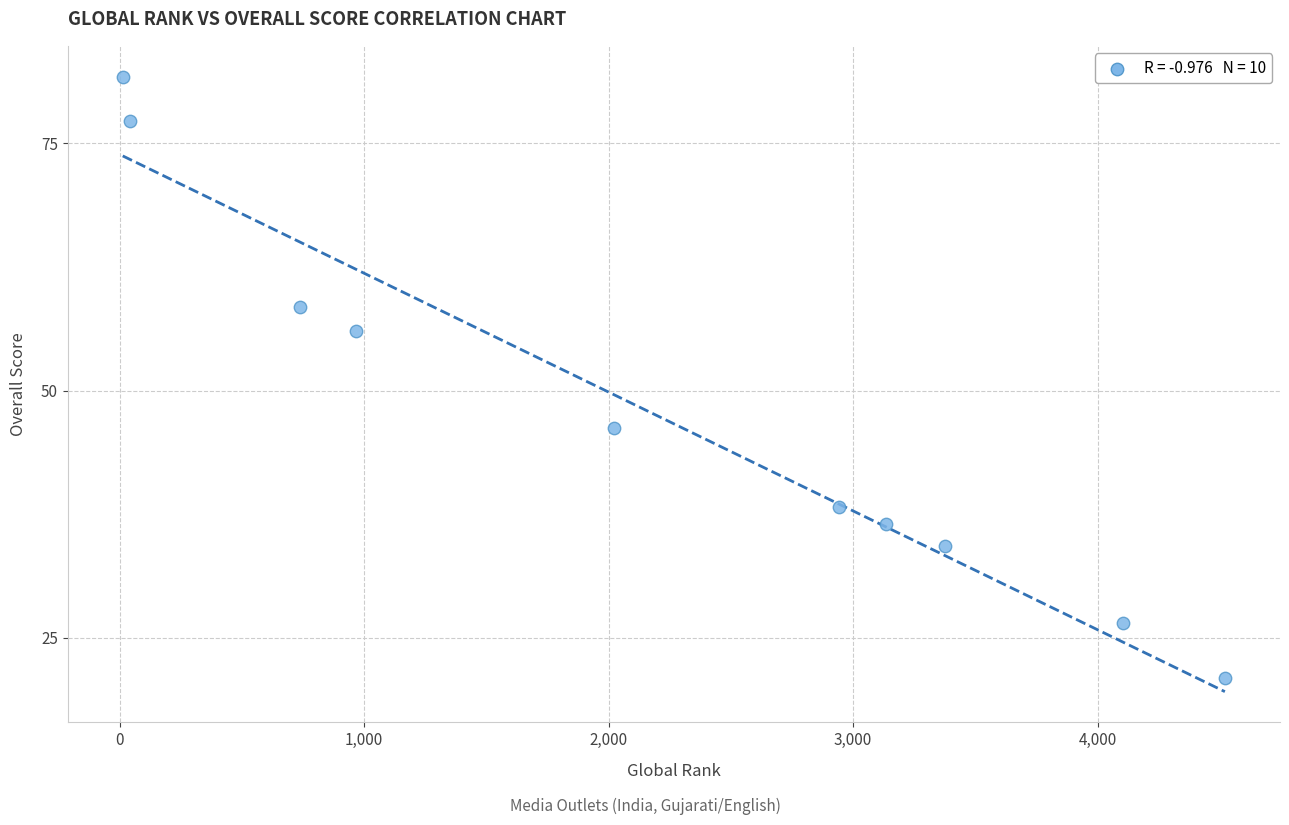

What is the average Y value?

47.6